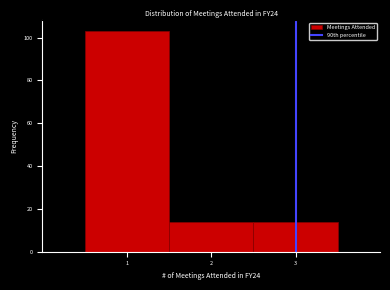

What is the height of the bar covering 2.5 to 3.5 on the x-axis? The values are not printed on the chart, so give them approximately, as read against the axis.

14